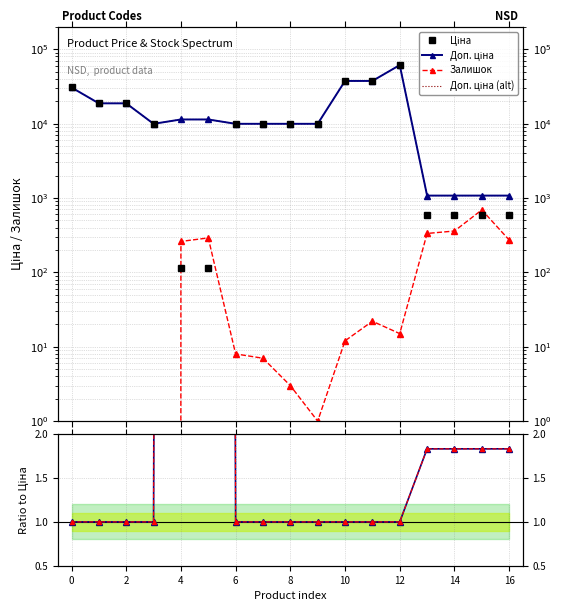

What is the maximum value for Залишок?

690.0